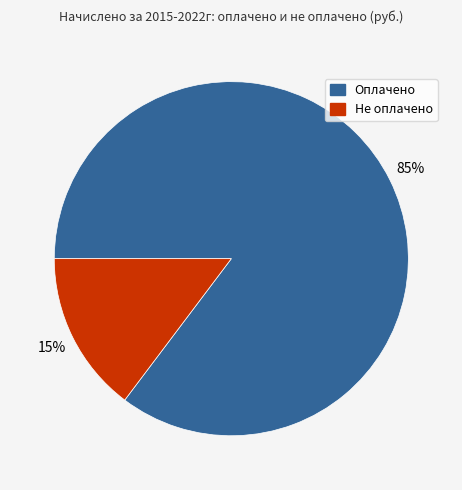

Do Оплачено and Не оплачено together represent more than half of the pie?

Yes